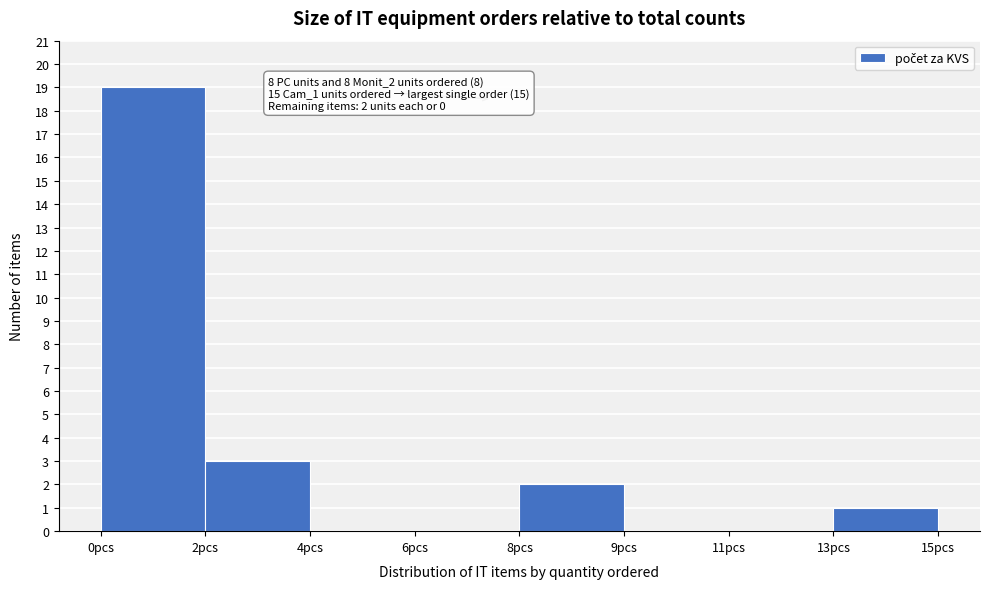

Reading left to right, extract all data points from this chart.

0pcs=19	2pcs=3	4pcs=0	6pcs=0	8pcs=2	9pcs=0	11pcs=0	13pcs=1